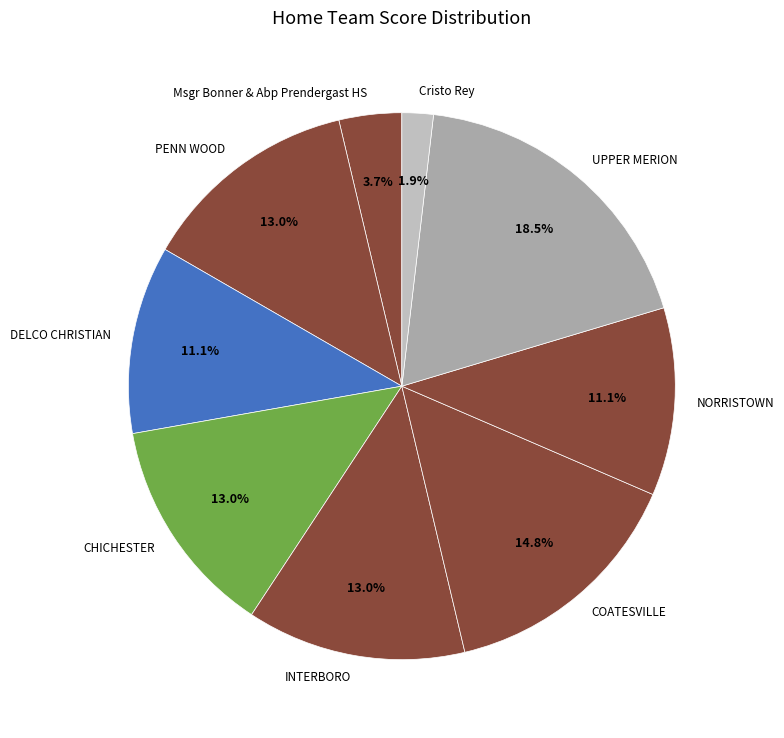

What is the smallest slice in the pie chart?

Cristo Rey